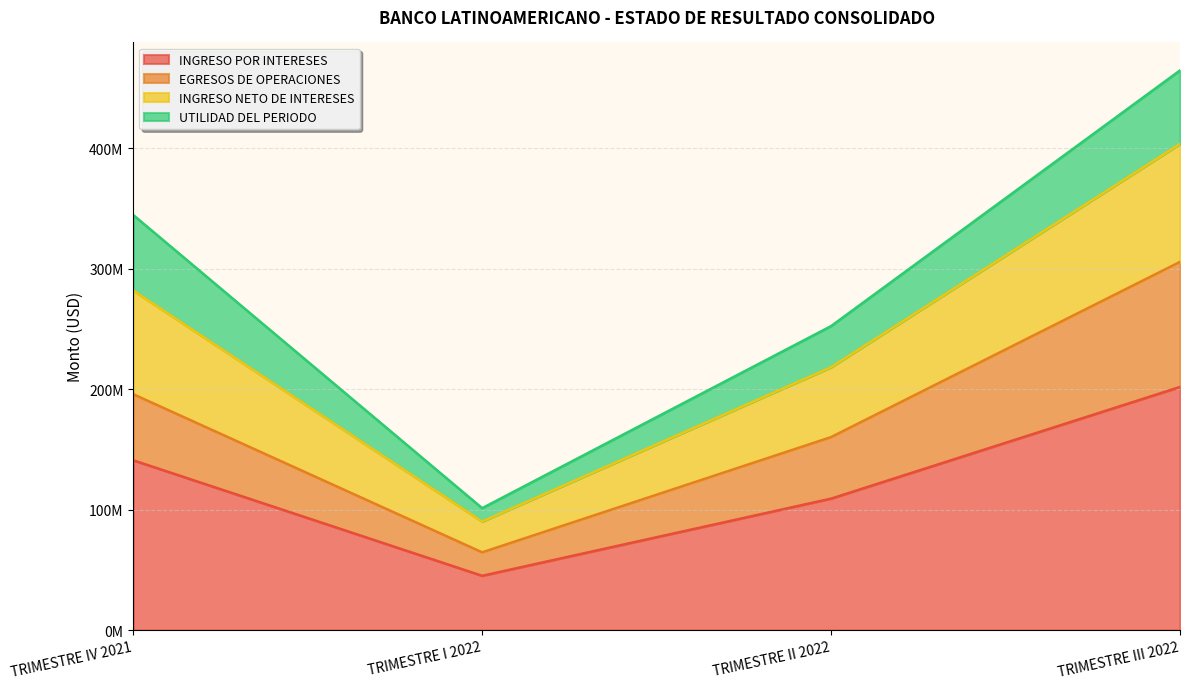

True or false: EGRESOS DE OPERACIONES has more than 0 points higher than both neighbors.

False